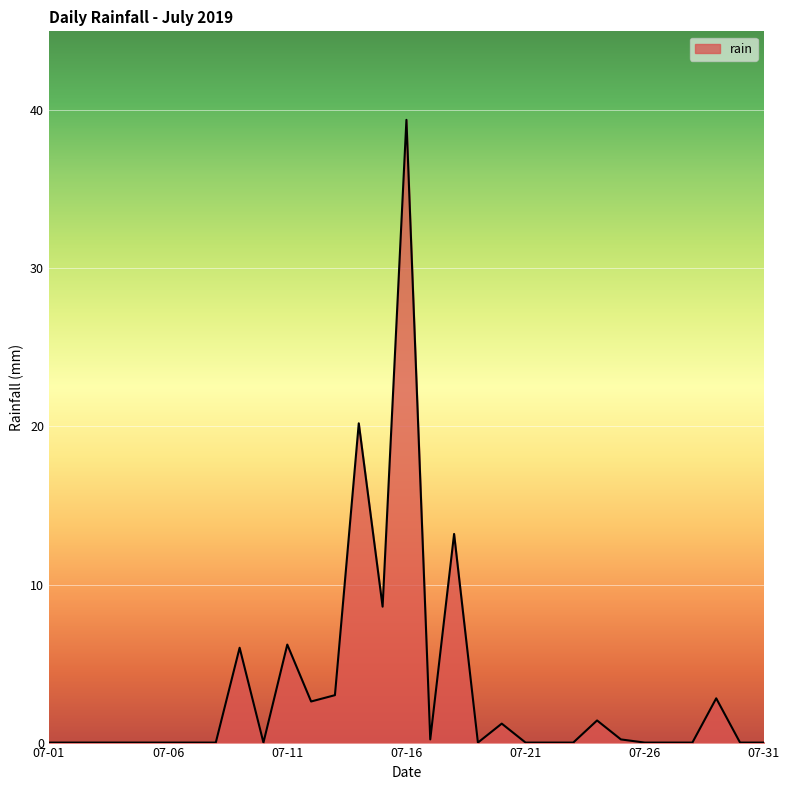

What is the difference between the maximum and minimum values?

39.4